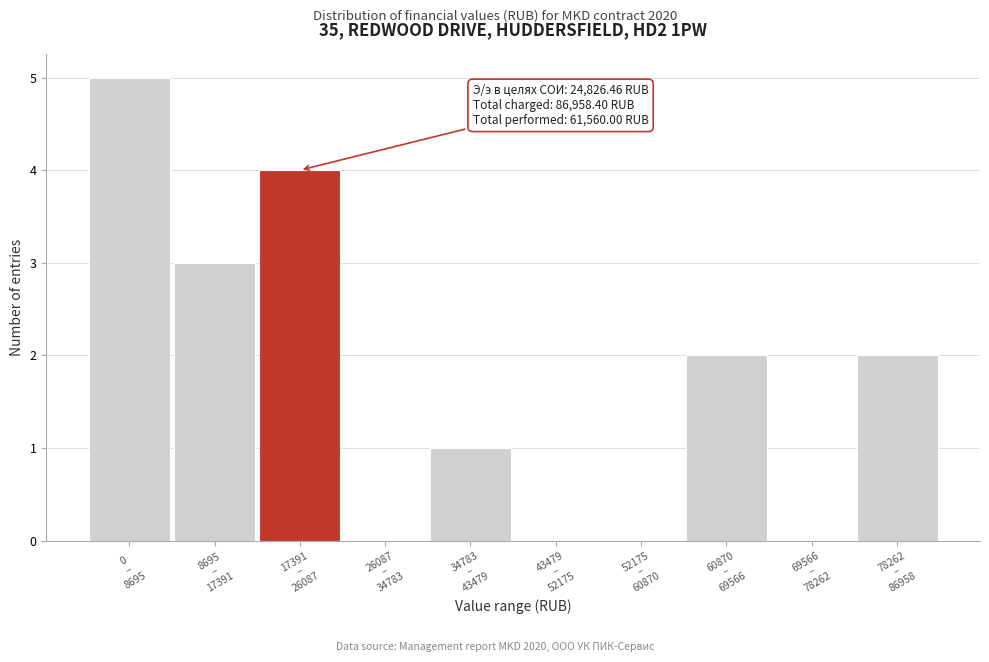

What is the sum of all values?

17